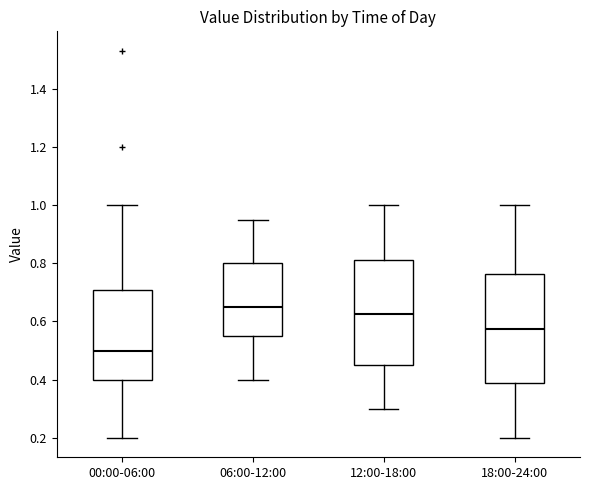

Where is the upper edge of the box for 18:00-24:00 on the y-axis? The values are not printed on the chart, so give them approximately, as read against the axis.

0.76